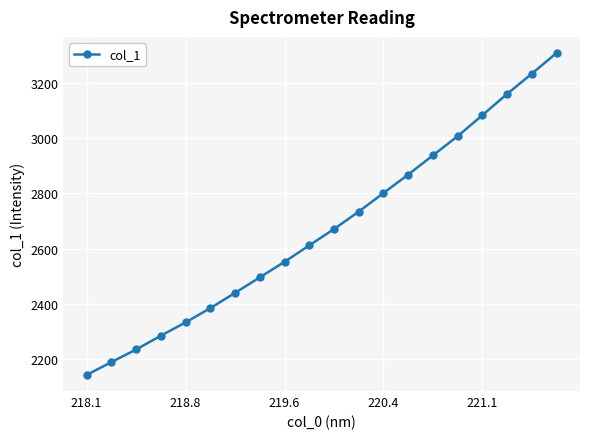

How many data points are above 2670?

10